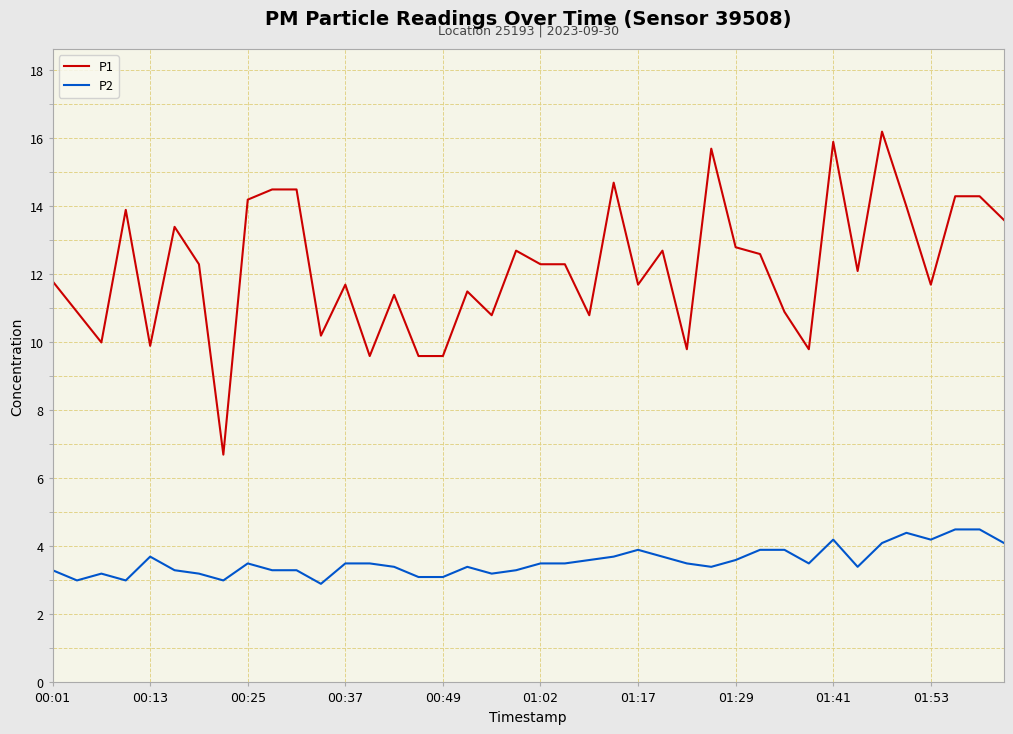

What is the difference between the maximum and second lowest values in the P1 series?

6.6